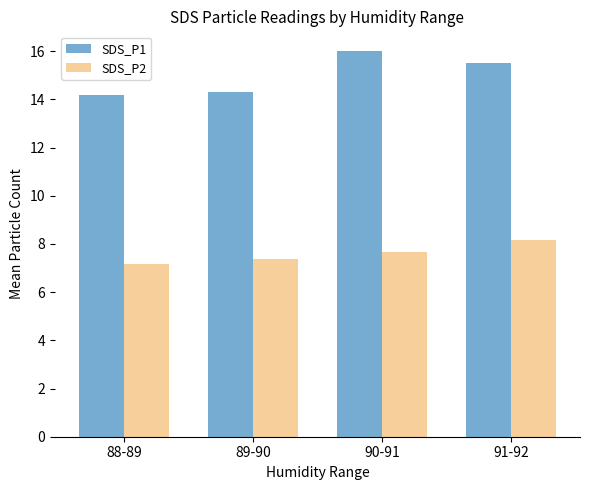

How many series are shown in this chart?

2